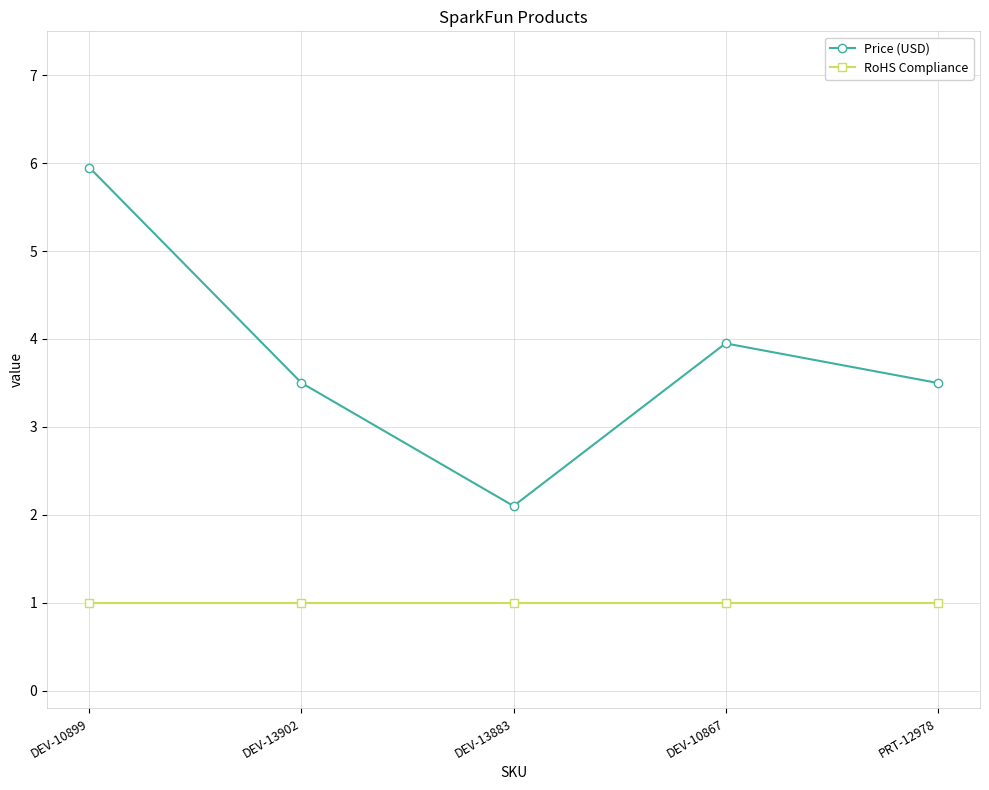

Rank the series by their average value, from highest to lowest.

Price (USD), RoHS Compliance